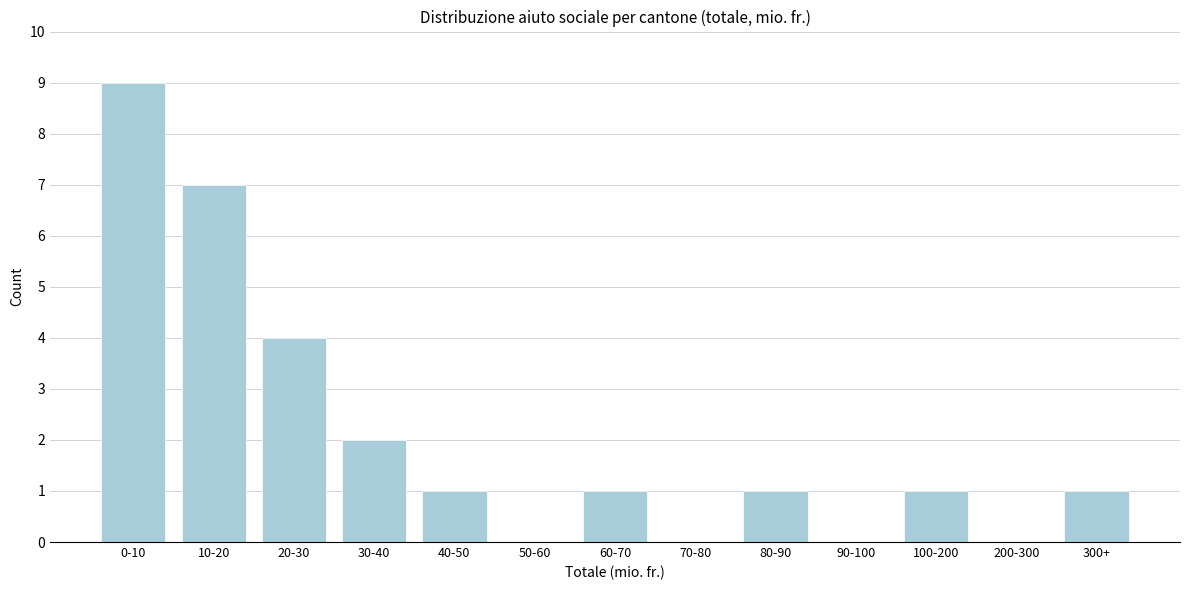

Reading right to left, list all the values displayed in this chart.

300+=1	200-300=0	100-200=1	90-100=0	80-90=1	70-80=0	60-70=1	50-60=0	40-50=1	30-40=2	20-30=4	10-20=7	0-10=9